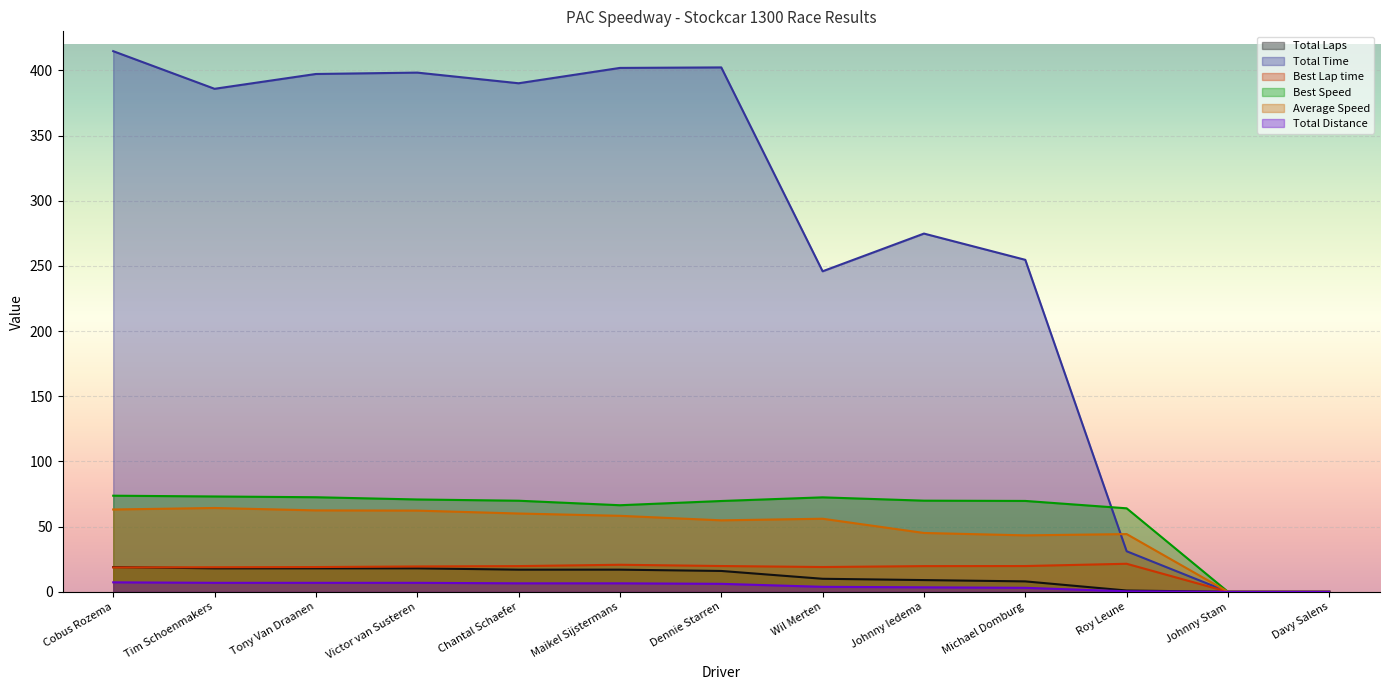

What is the difference between the Best Speed values at Tony Van Draanen and Dennie Starren?

2.9